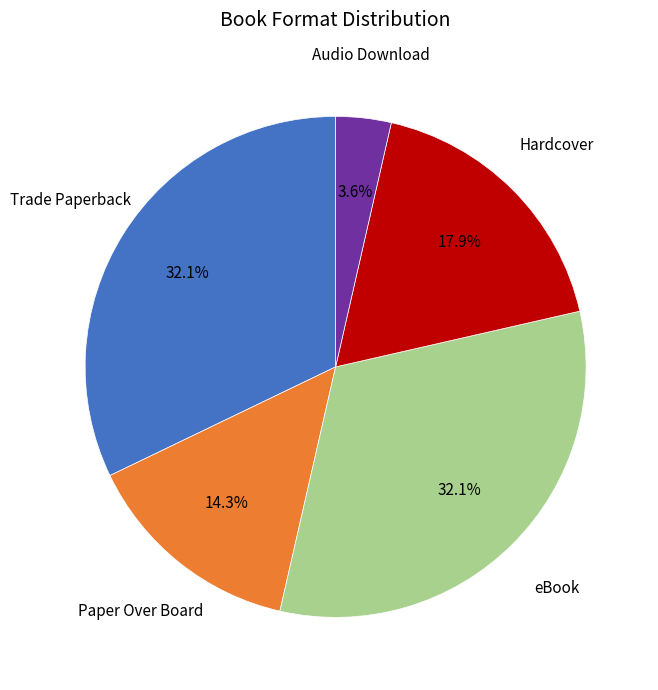

Is there a majority slice in this chart?

No